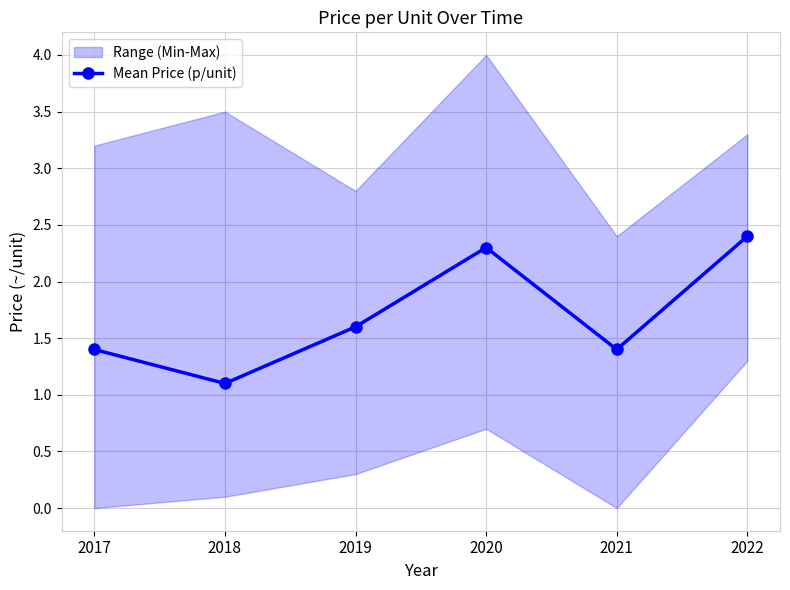

What is the approximate value at 2017?

1.4